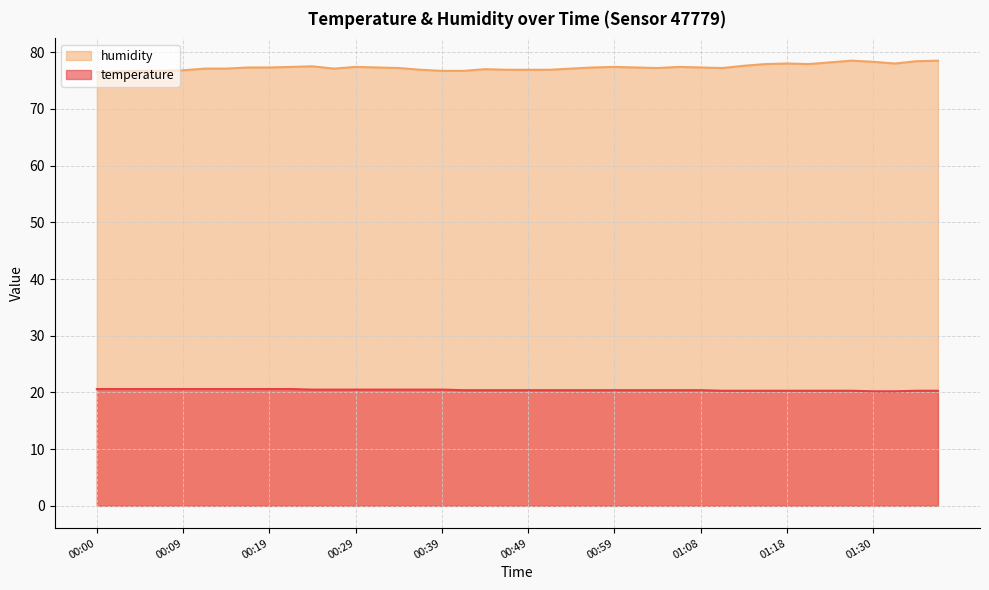

True or false: humidity and temperature intersect in this chart.

False